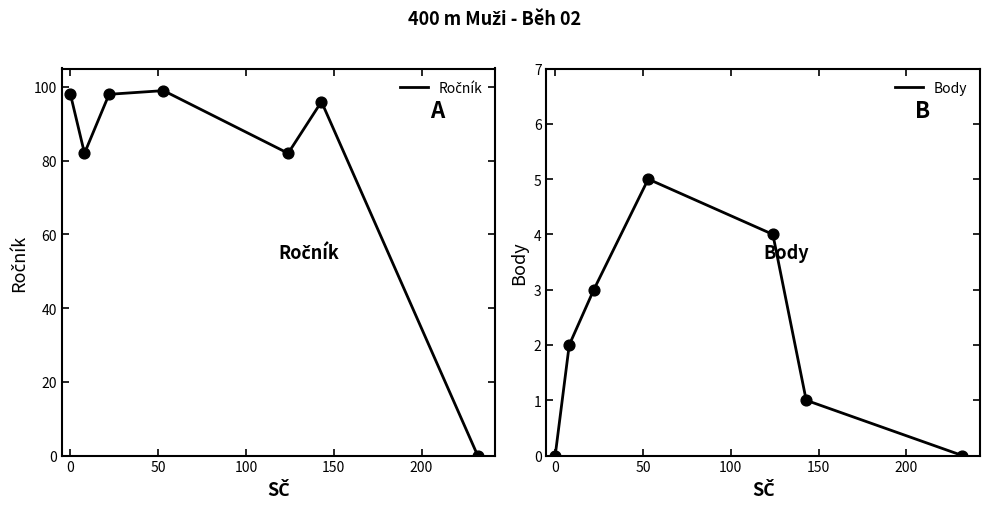

At how many categories does at least one series exceed 53?

6